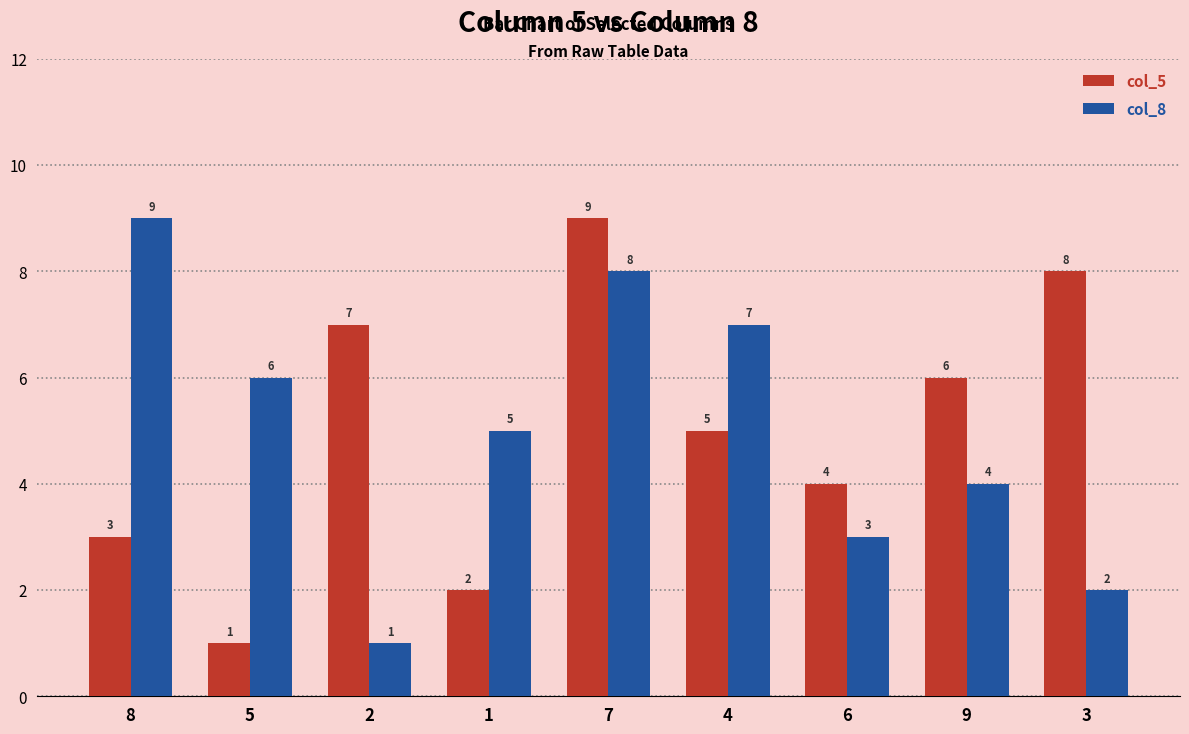

Between 5 and 7, which series saw the biggest shift?

col_5